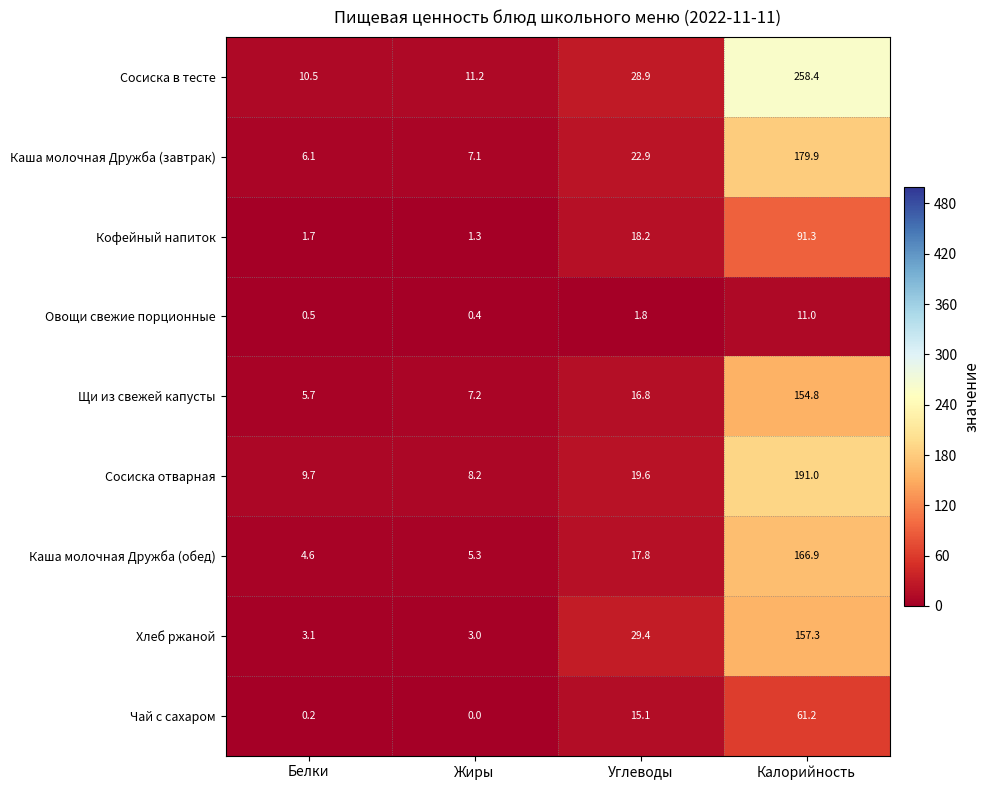

What is the total value across all series at Белки?

42.1